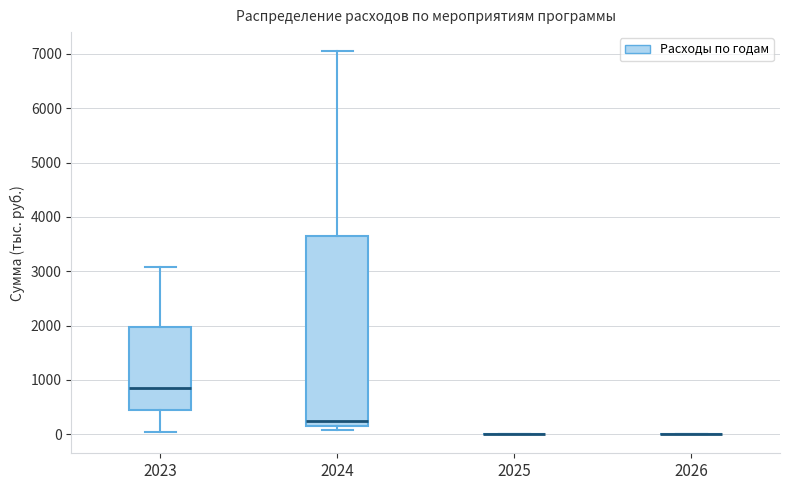

Which box is the tallest, from its lower edge to its upper edge?

2024